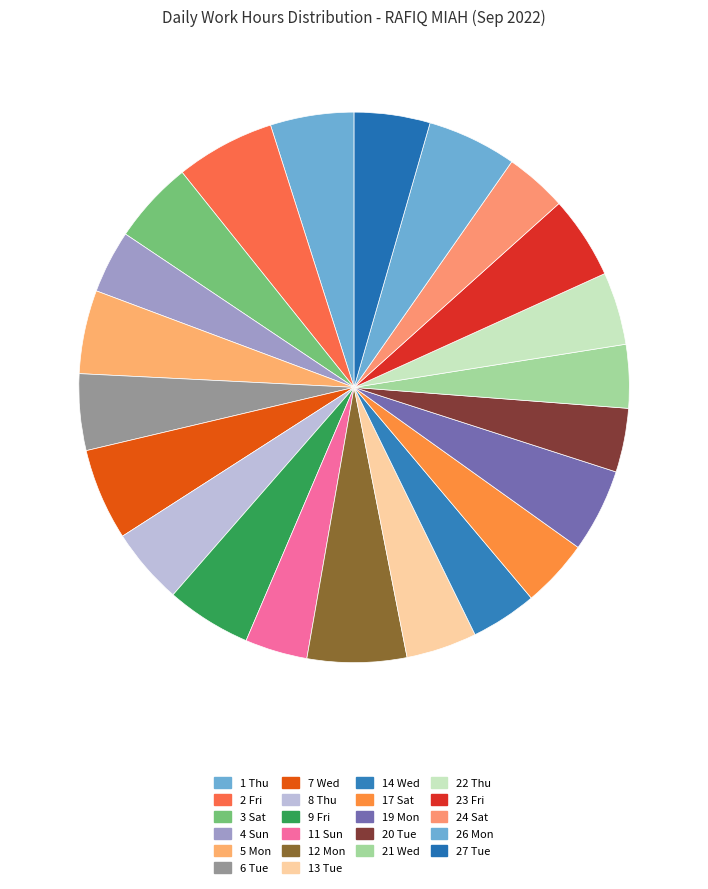

True or false: 11 Sun accounts for 10% of the total.

False